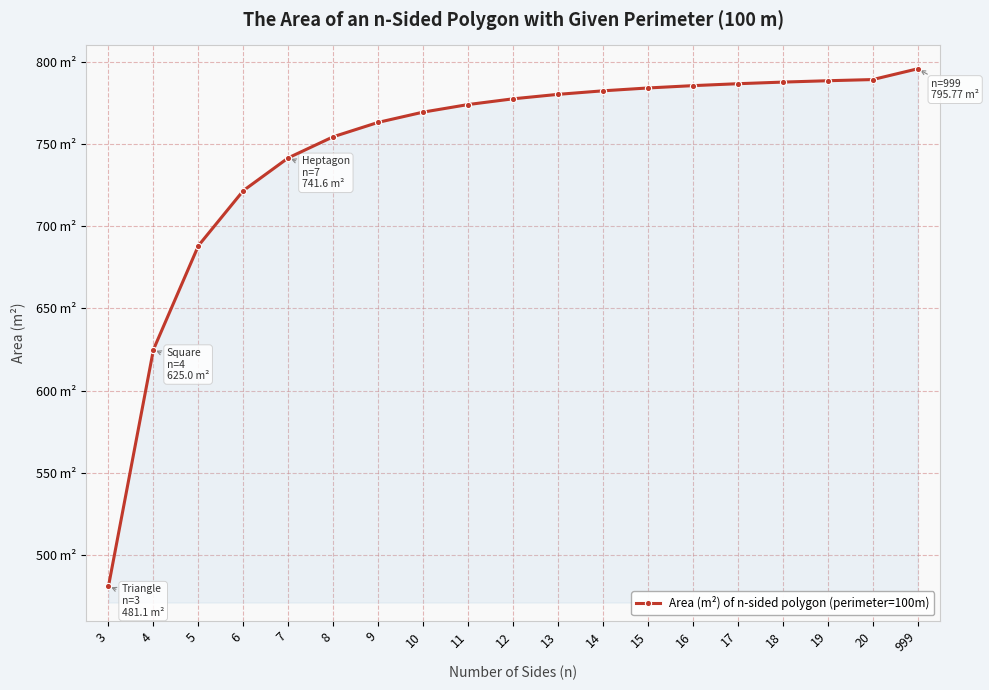

Reading left to right, transcribe all the data shown in this chart.

481.1	625.0	688.2	721.7	741.6	754.4	763.2	769.4	774.0	777.5	780.2	782.4	784.1	785.5	786.7	787.7	788.5	789.2	795.8